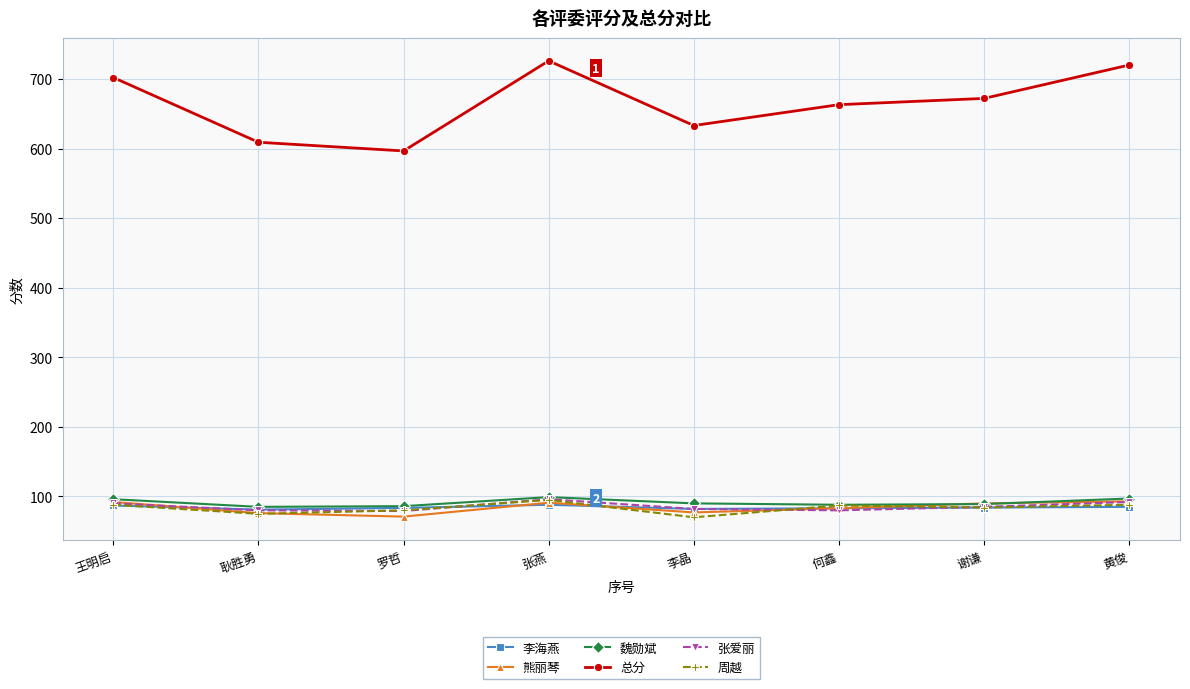

At which category does the chart reach its peak across all series?

张燕